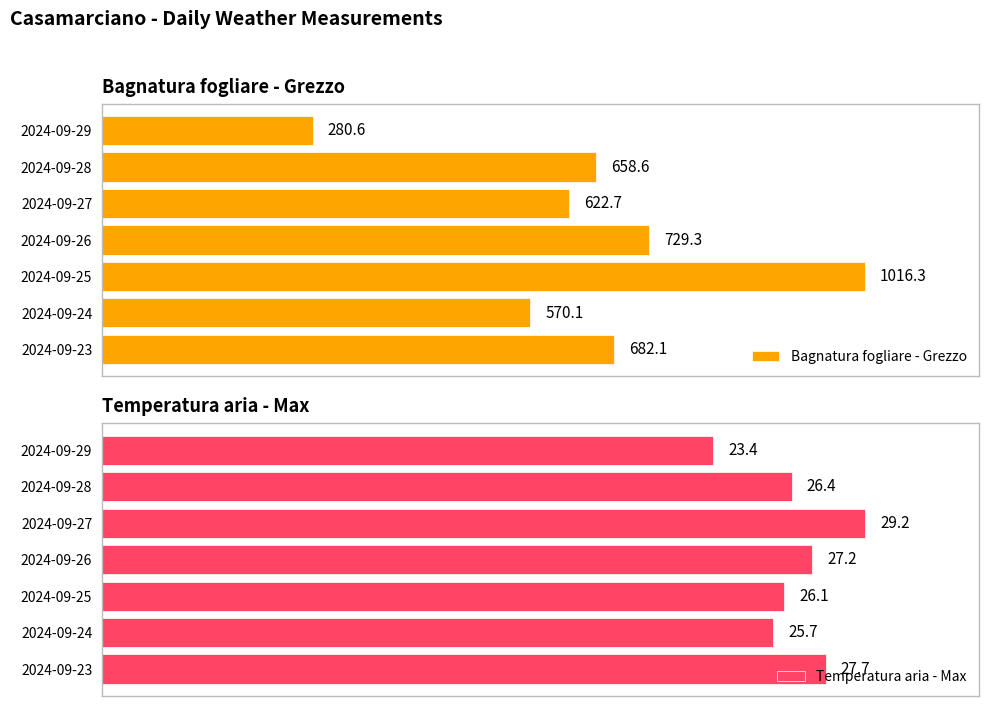

Which category has the highest value in the Bagnatura fogliare - Grezzo series?

2024-09-25